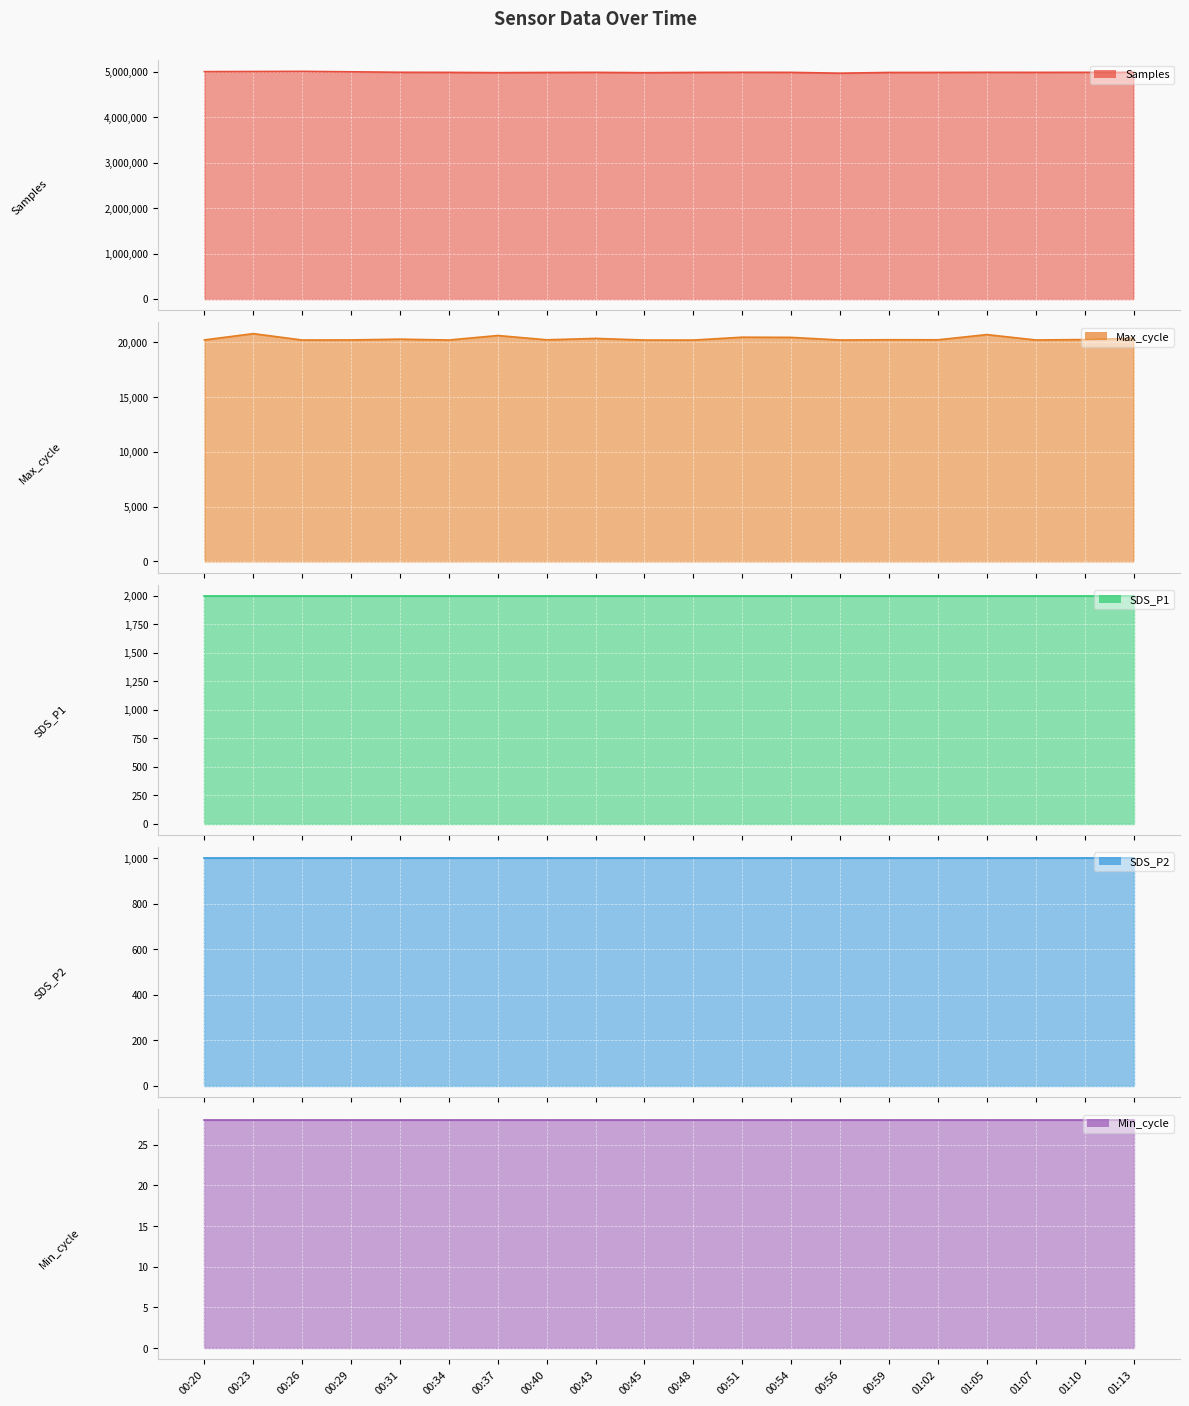

At which label is SDS_P1 closest to 1999?

00:20